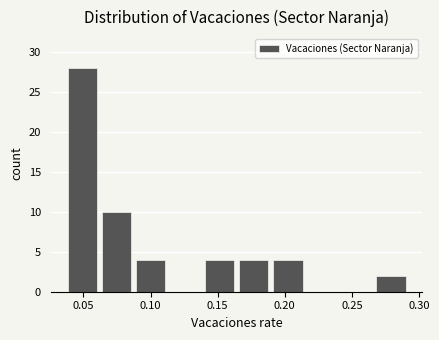

Over which range of the x-axis is the bar tallest?

0.035 to 0.060